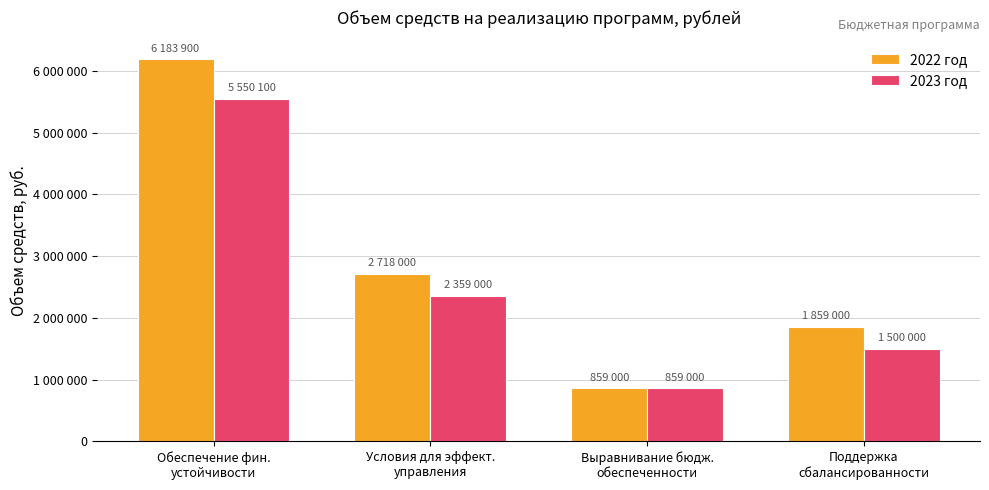

The value of 2022 год at Условия для эффект.
управления is 2718000. True or false?

True